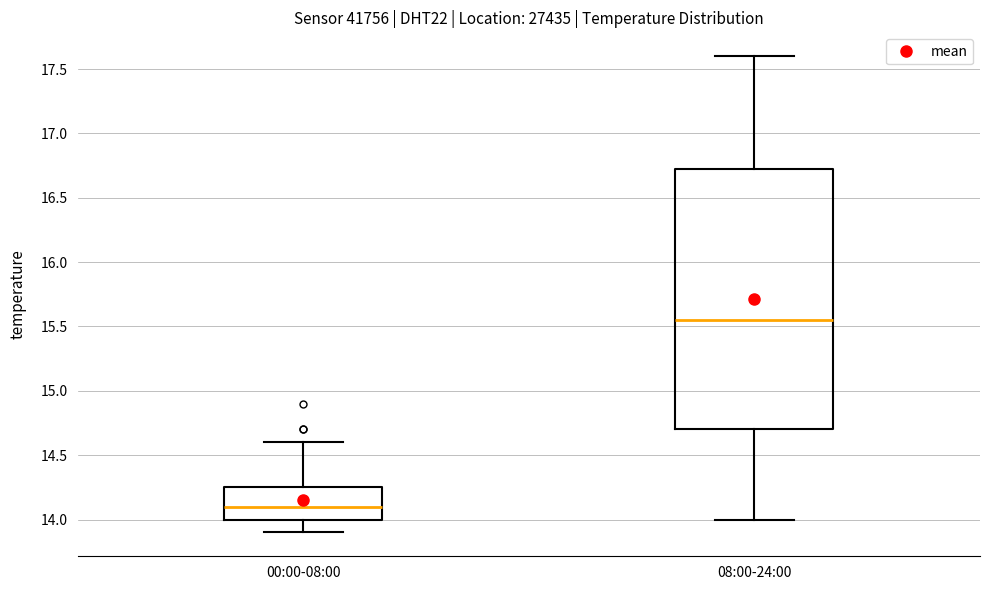

Where does the median line of the box for 08:00-24:00 sit on the y-axis? The values are not printed on the chart, so give them approximately, as read against the axis.

15.55